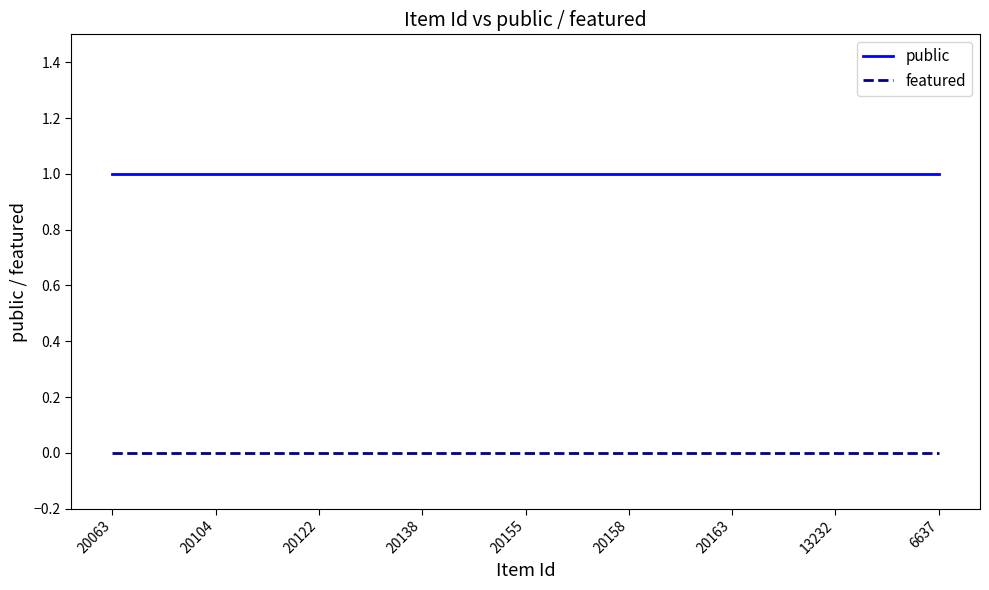

Which series has the largest total across all categories?

public